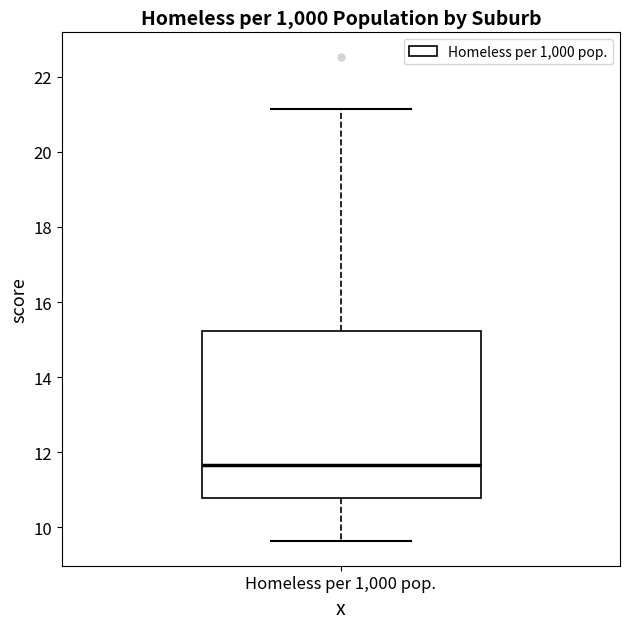

Where does the lower whisker of the box for Homeless per 1,000 pop. end on the y-axis? The values are not printed on the chart, so give them approximately, as read against the axis.

9.6